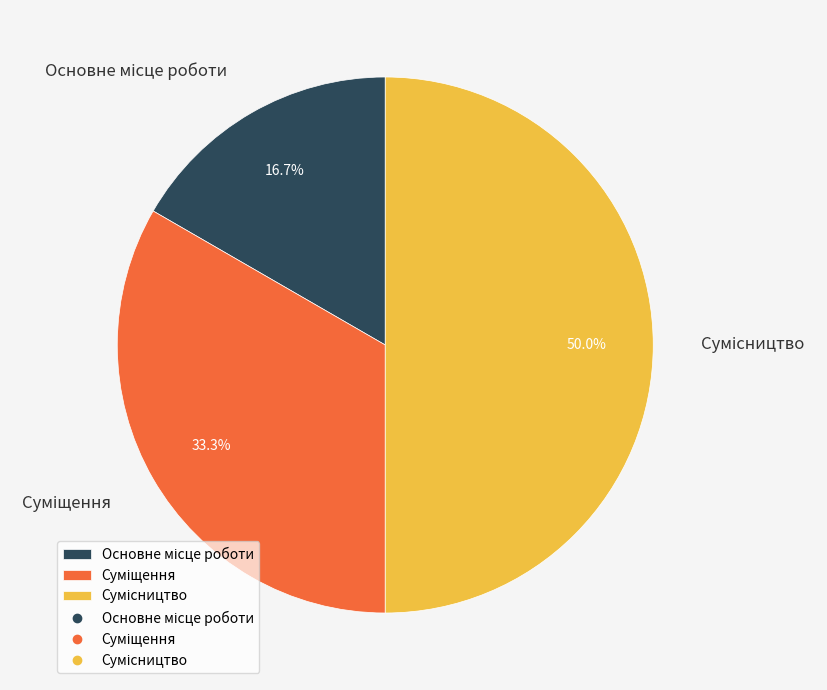

What percentage do Основне місце роботи and Сумісництво together represent?

66.7%